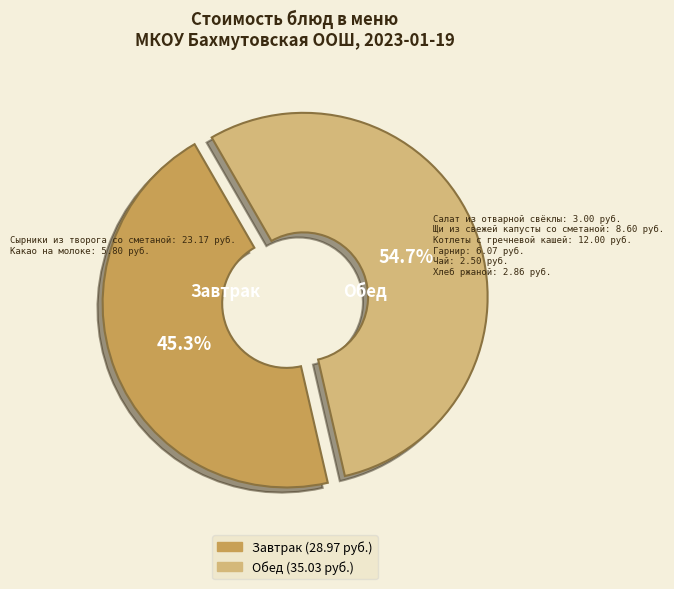

Does any single category account for the majority?

Yes